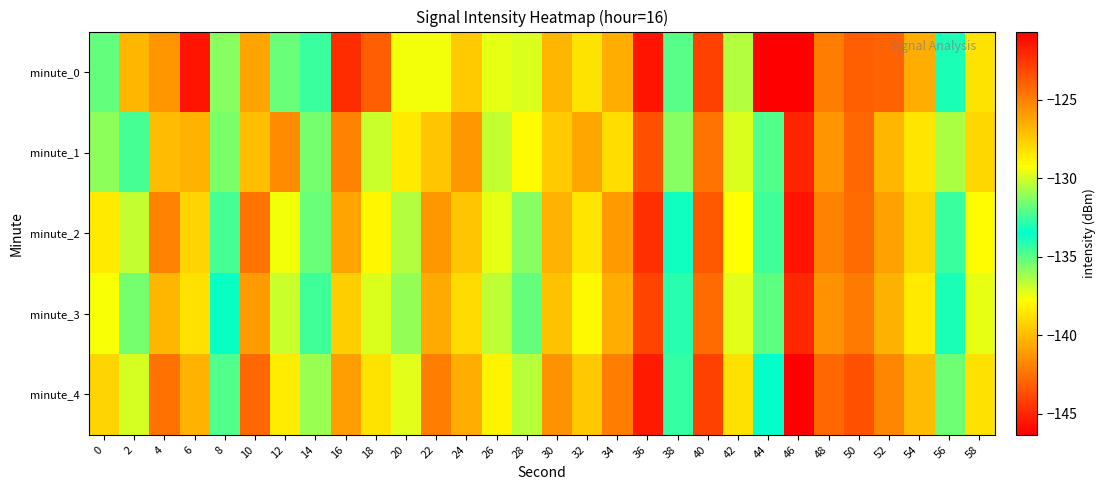

At which category is the sum across all series the highest?

46